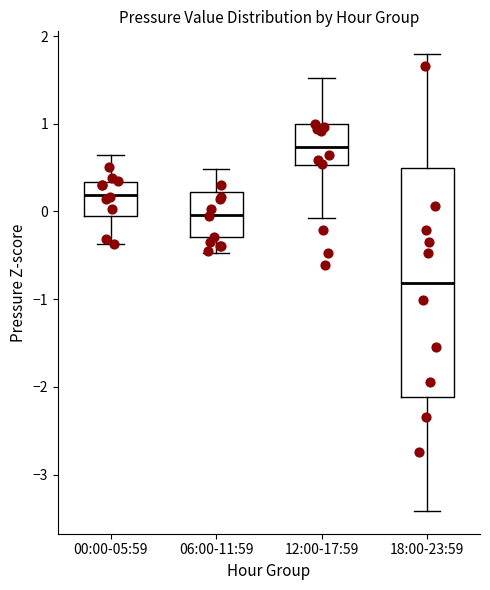

Which box has the highest median line?

12:00-17:59